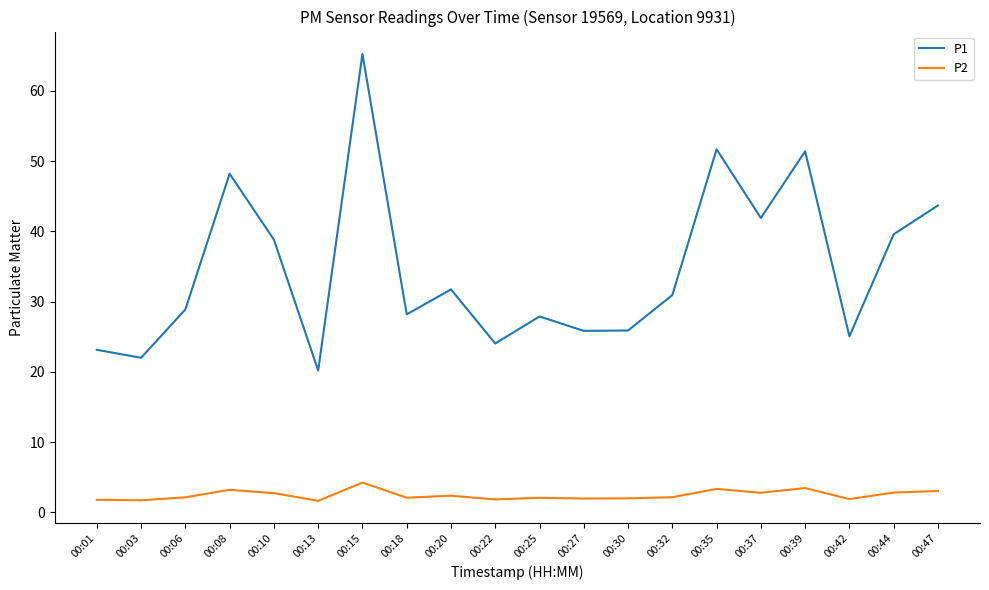

Which series has the largest total across all categories?

P1